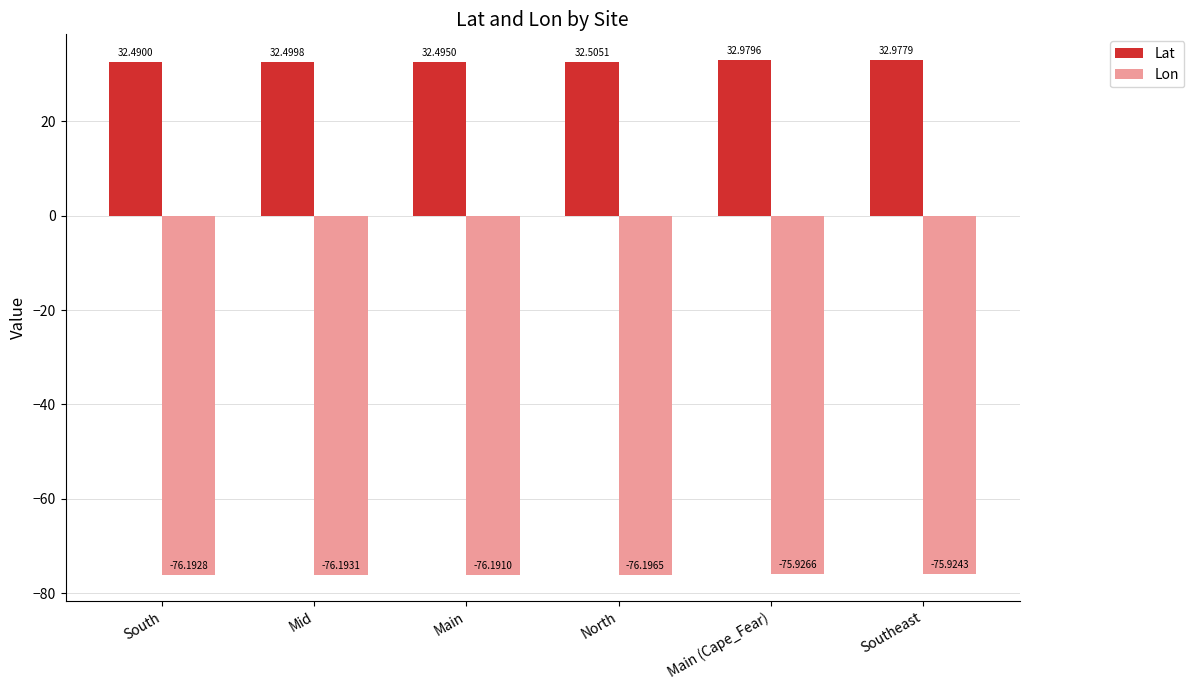

What is the label of the 4th bar from the left?

North